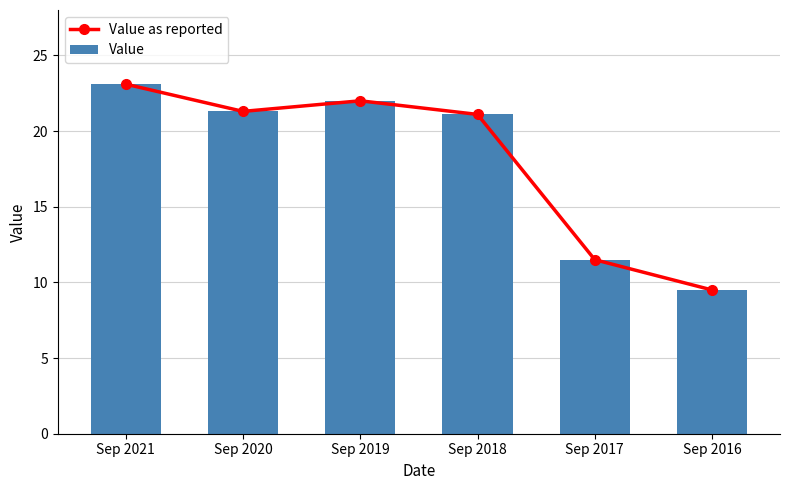

At Sep 2020, list the series in order from largest to smallest.

Value as reported, Value